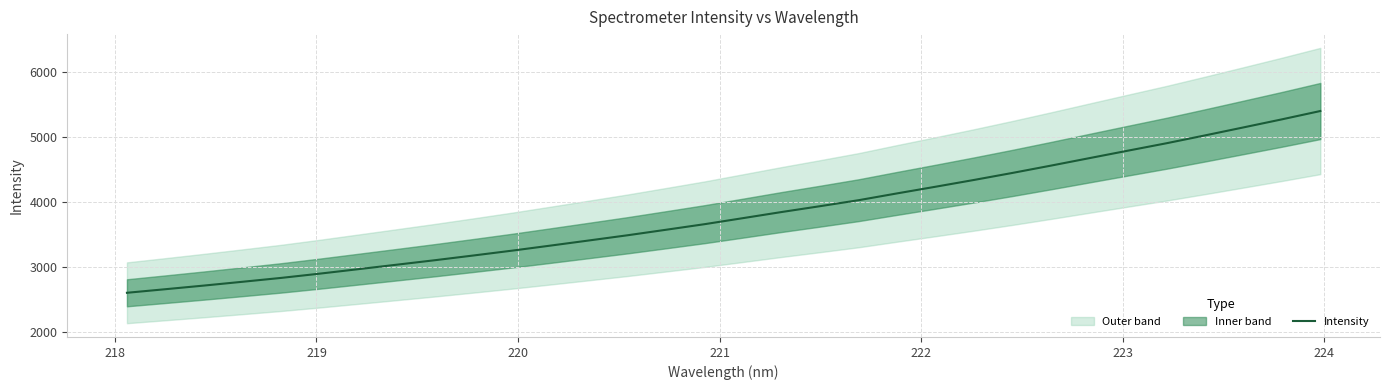

Is this an area chart (filled region under the line)?

No